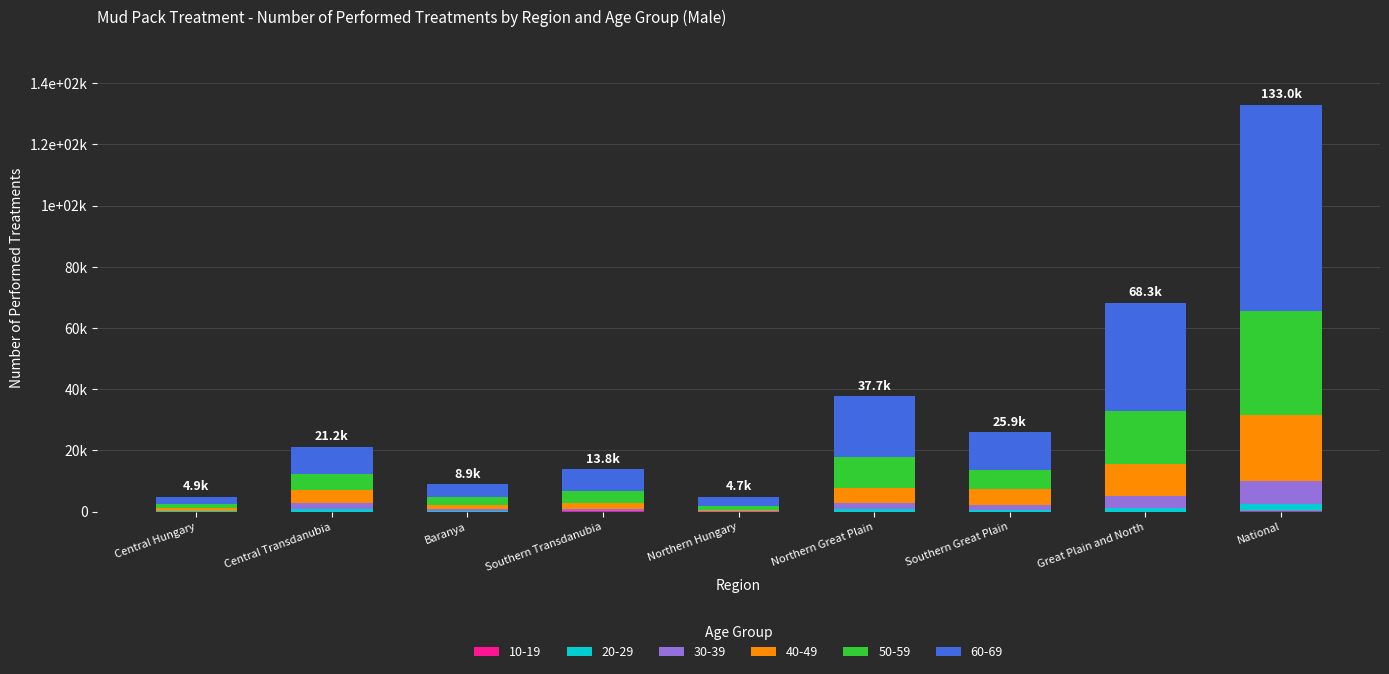

Does the chart contain stacked bars?

Yes